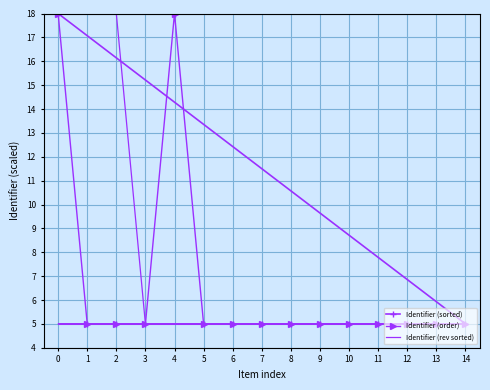

What value does the Identifier (order) series have at 6?

5.0